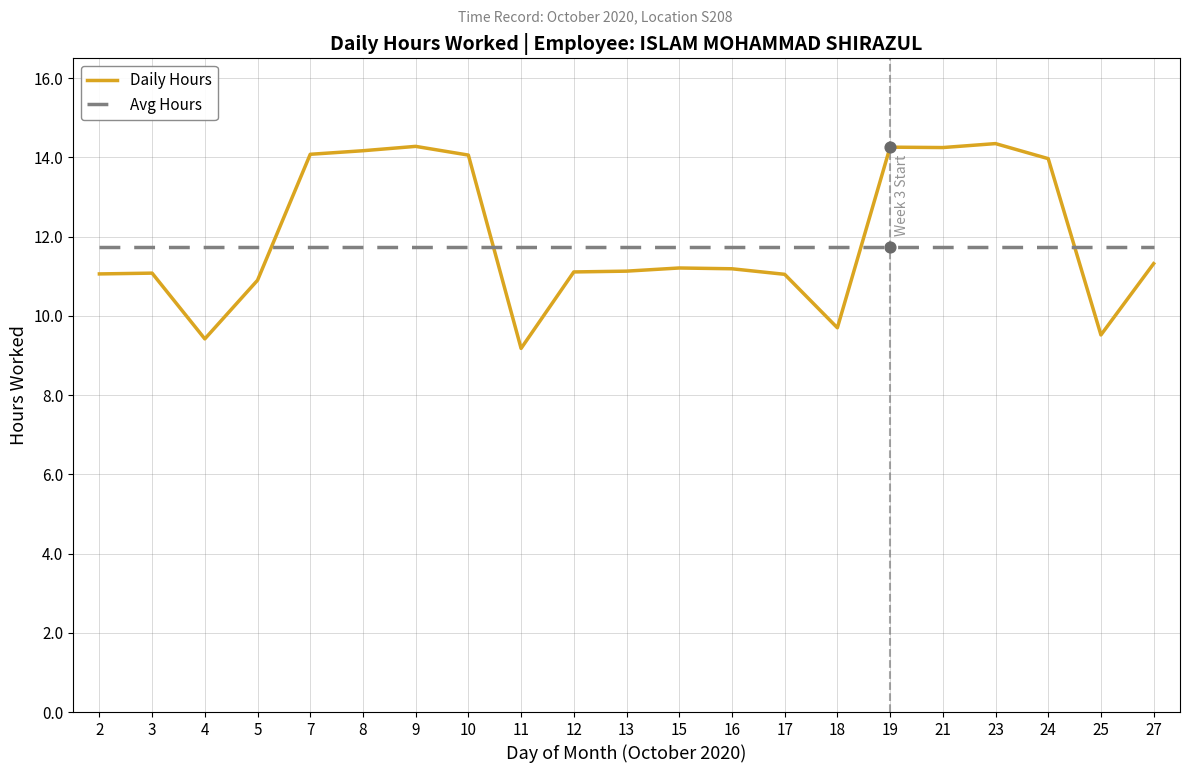

What is the total value across all series at 7?

25.8